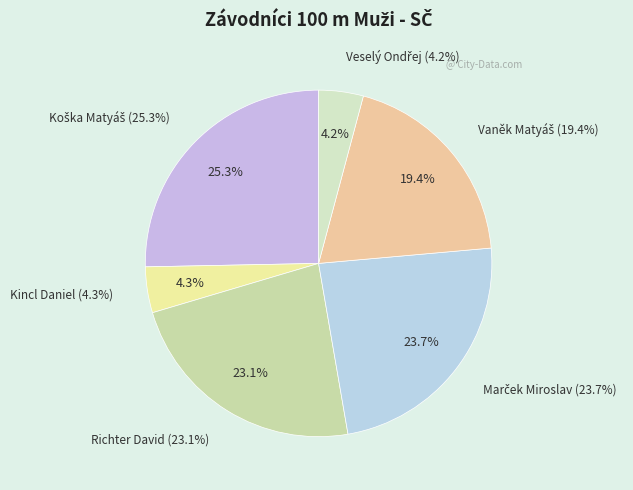

To the nearest percent, what portion does Koška Matyáš represent?

25%